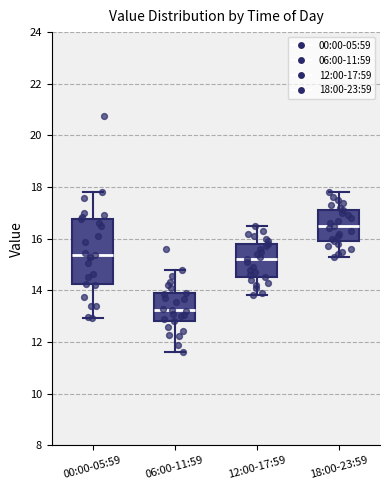

Reading left to right, read every box against the y-axis: the position of its median line, the range the box covers, and the ends of its whiskers. The values are not printed on the chart, so give them approximately, as read against the axis.

00:00-05:59: median 15.4, box 14.2 to 16.8, whiskers 13.0 to 17.8
06:00-11:59: median 13.2, box 12.8 to 14.0, whiskers 11.6 to 14.8
12:00-17:59: median 15.2, box 14.6 to 15.8, whiskers 13.8 to 16.6
18:00-23:59: median 16.6, box 16.0 to 17.2, whiskers 15.4 to 17.8